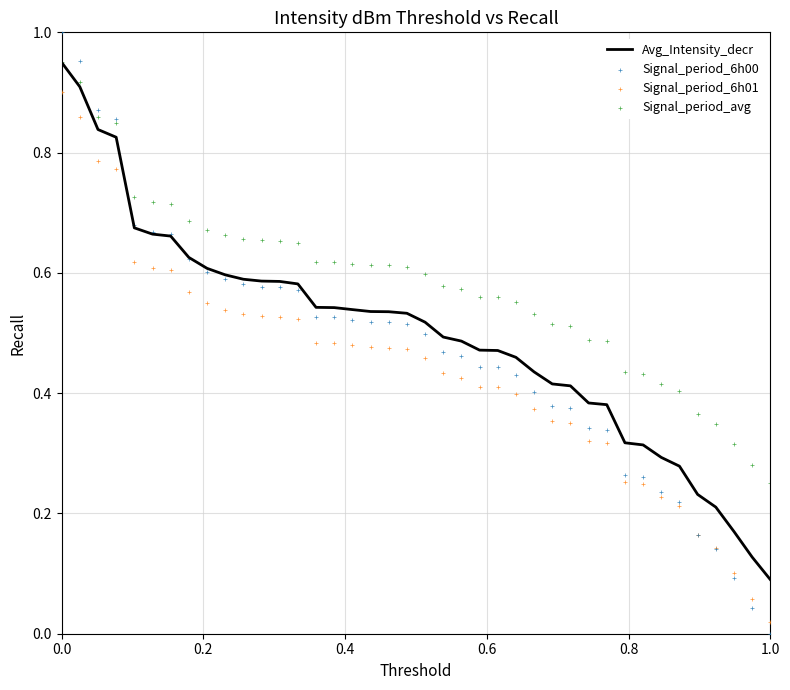

Which series has the largest total across all categories?

Signal_period_avg